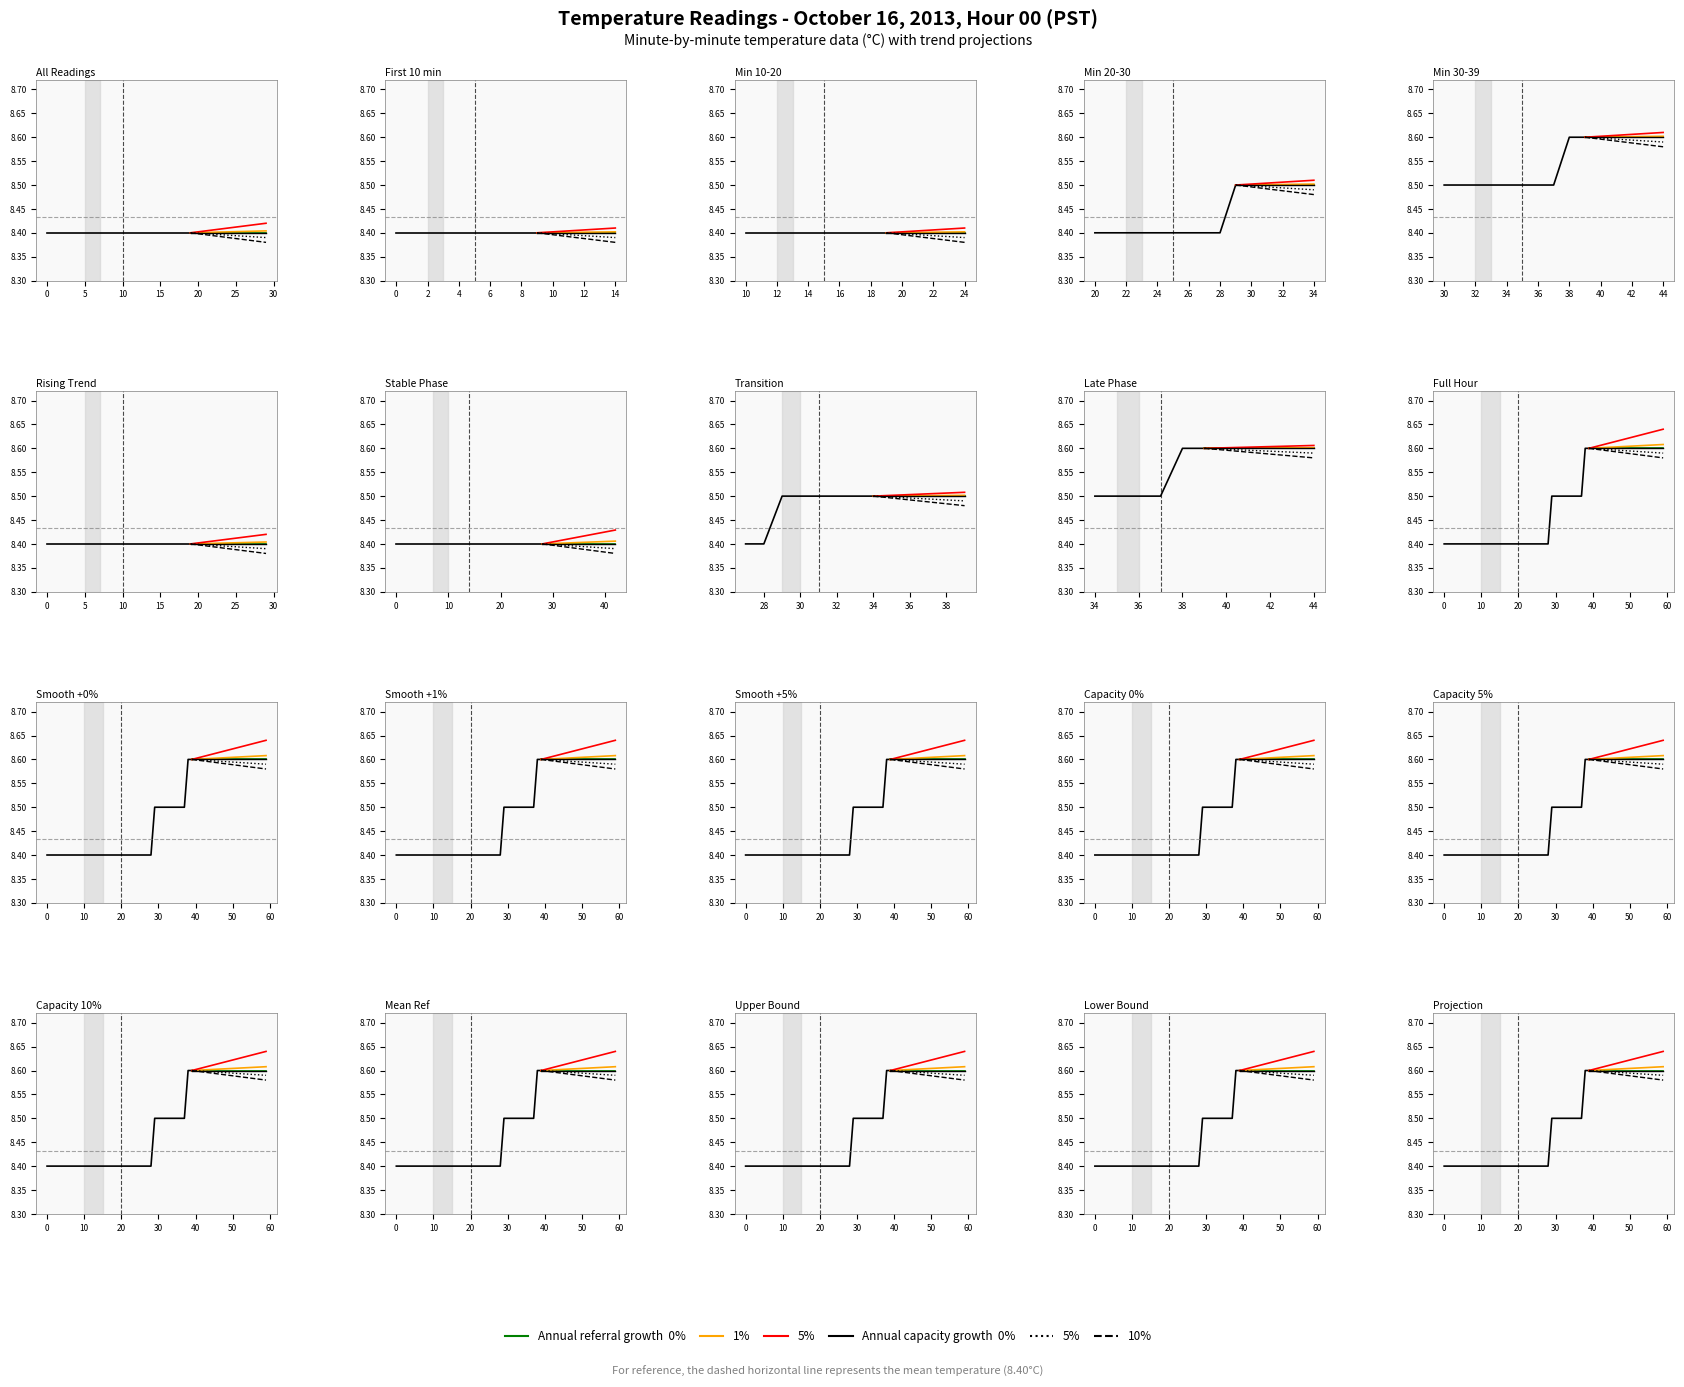

What is the maximum value for 0%?

8.6